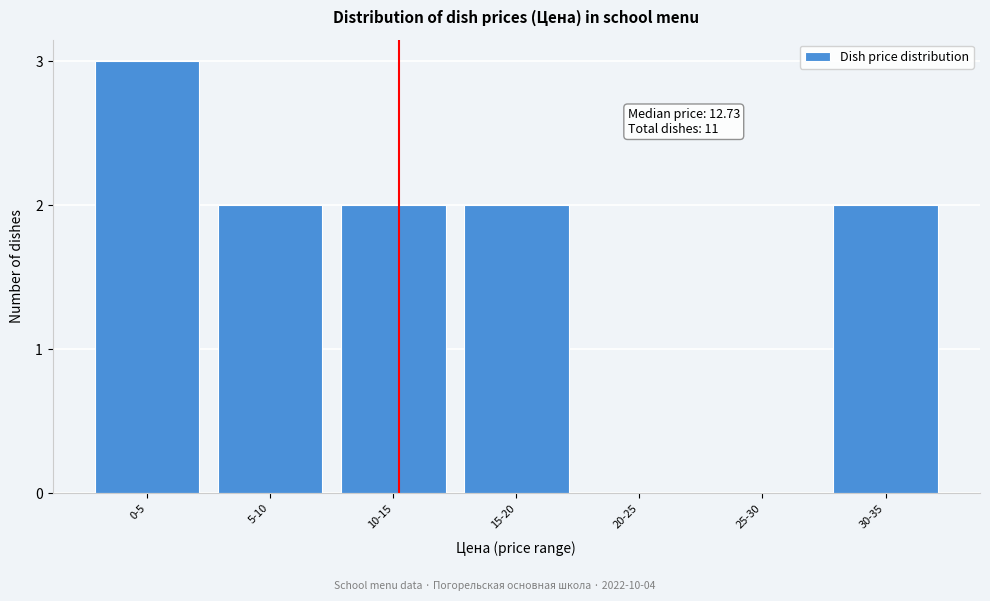

What is the ratio of the value at 0-5 to the value at 15-20?

1.5